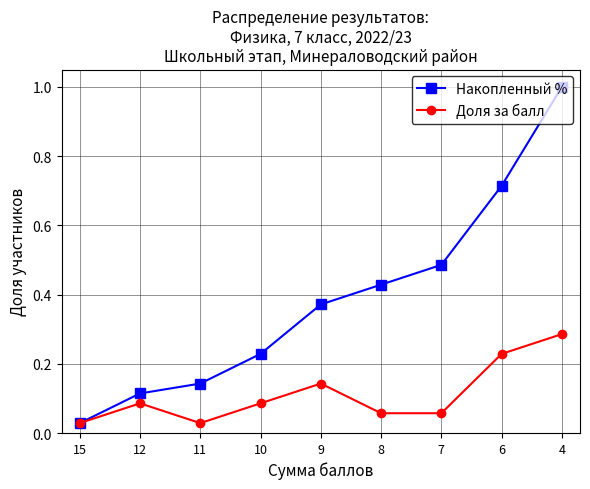

Which series has the widest spread of values?

Накопленный %